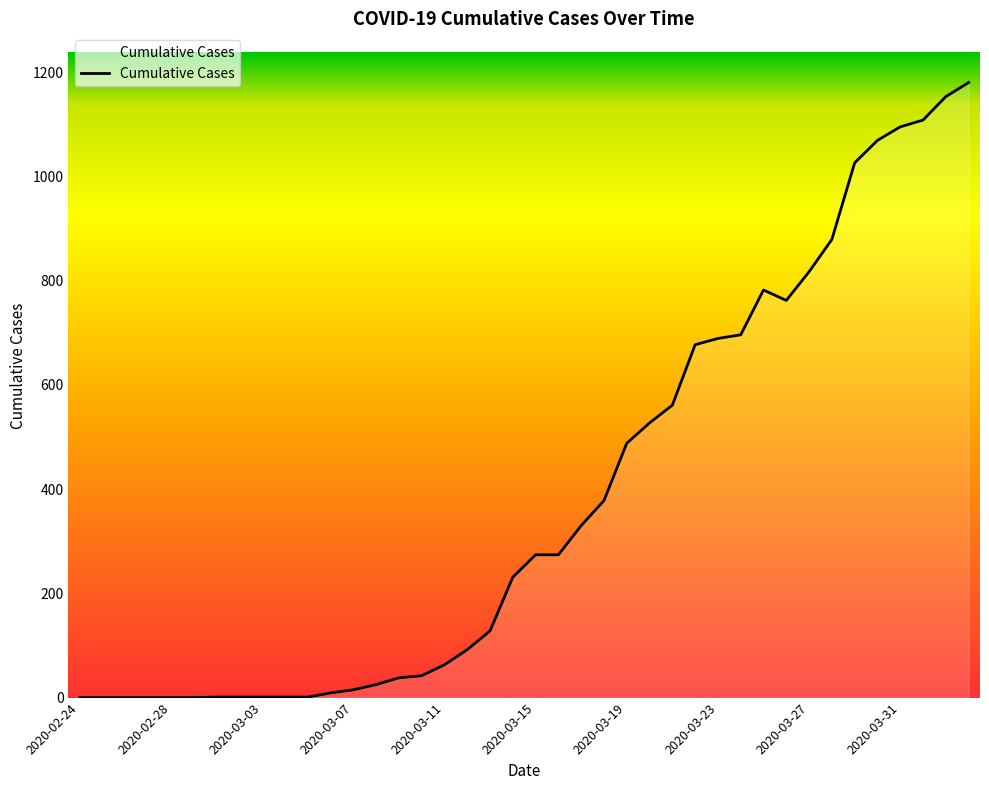

What is the greatest value displayed?

1180